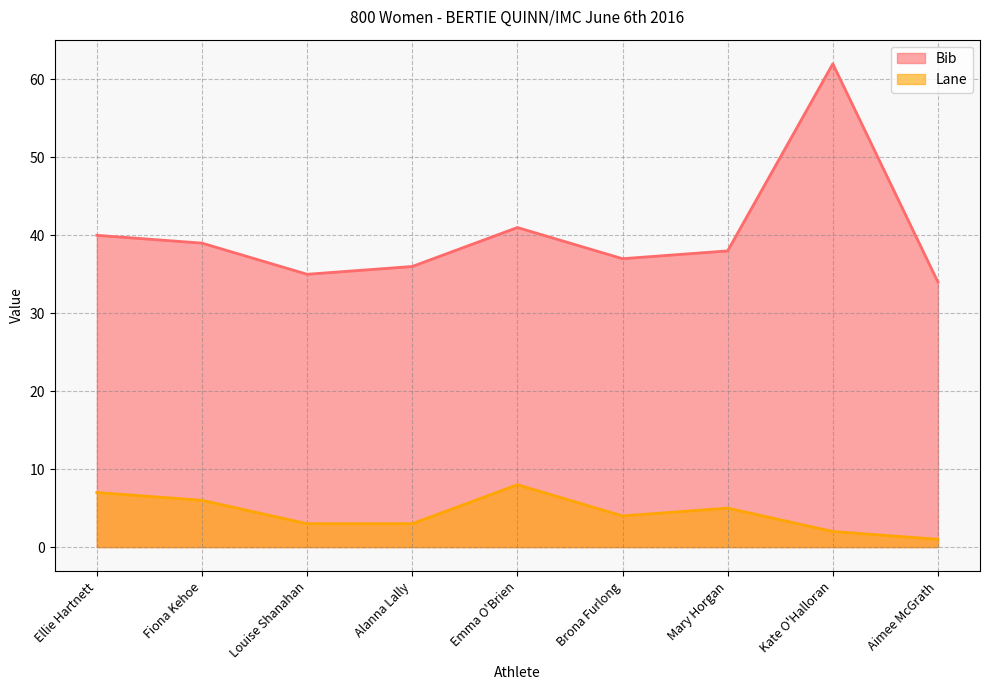

Rank the series at Emma O'Brien from lowest to highest value.

Lane, Bib